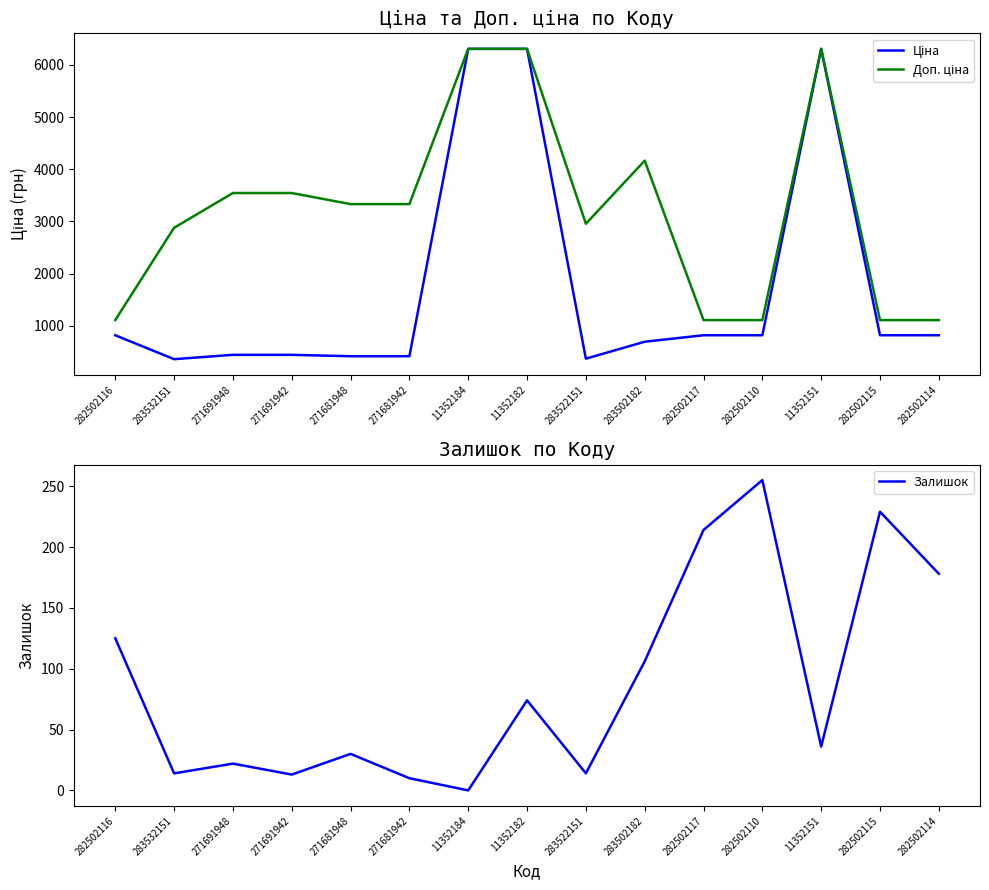

How many data points in Доп. ціна are above 3332?

8